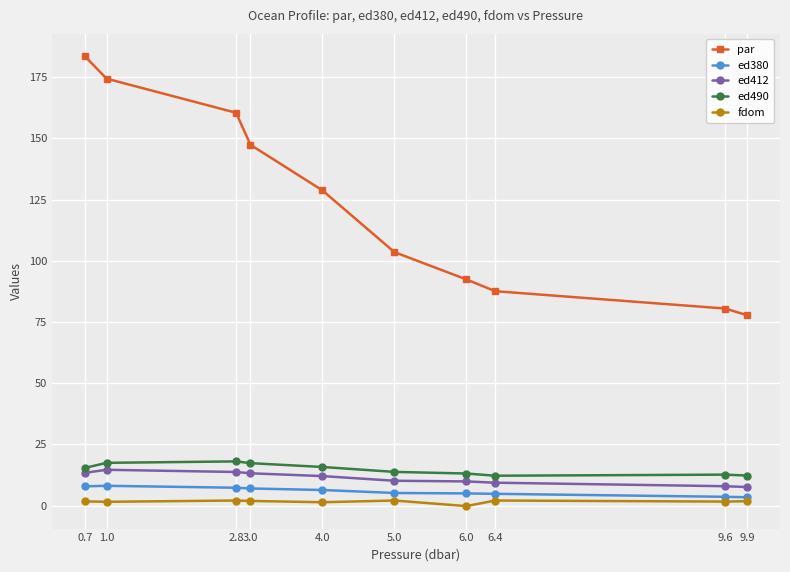

What is the difference between the maximum and minimum values in the par series?

105.7